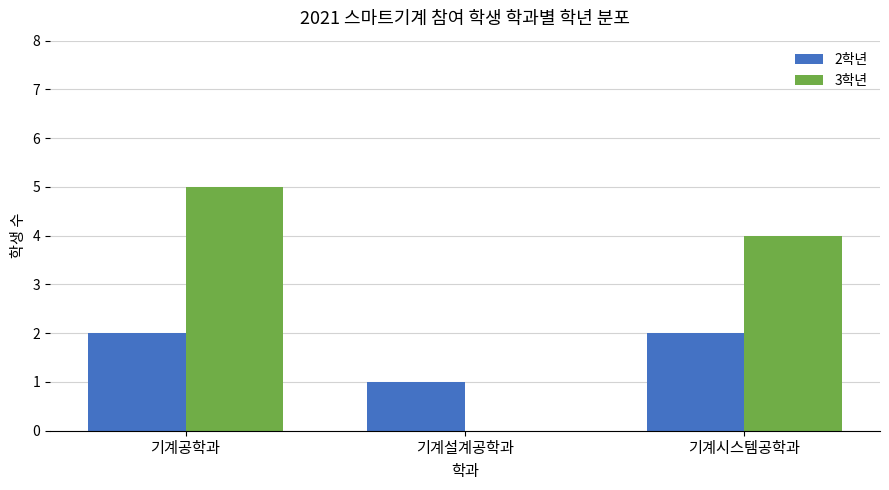

What is the difference between the 2학년 values at 기계설계공학과 and 기계시스템공학과?

1